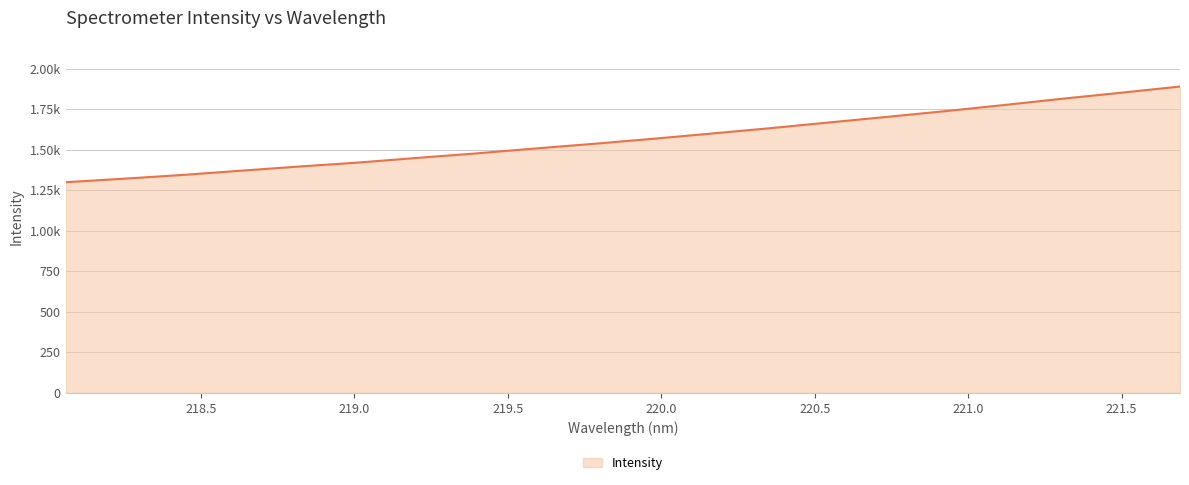

Rank the categories by value from lowest to highest.

218.0596, 218.2508, 218.442, 218.6332, 218.8244, 219.0156, 219.2067, 219.3979, 219.589, 219.7801, 219.9712, 220.1623, 220.3533, 220.5444, 220.7354, 220.9264, 221.1174, 221.3083, 221.4993, 221.6902